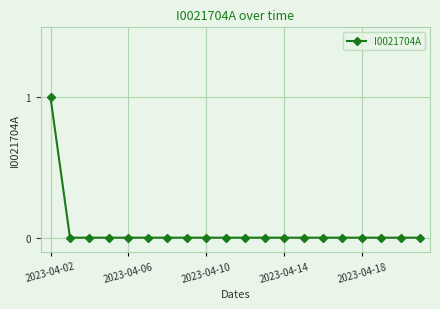

Reading left to right, what are all the values shown in this chart?

1	0	0	0	0	0	0	0	0	0	0	0	0	0	0	0	0	0	0	0